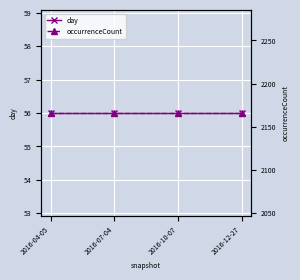

True or false: day has more than 2 points higher than both neighbors.

False